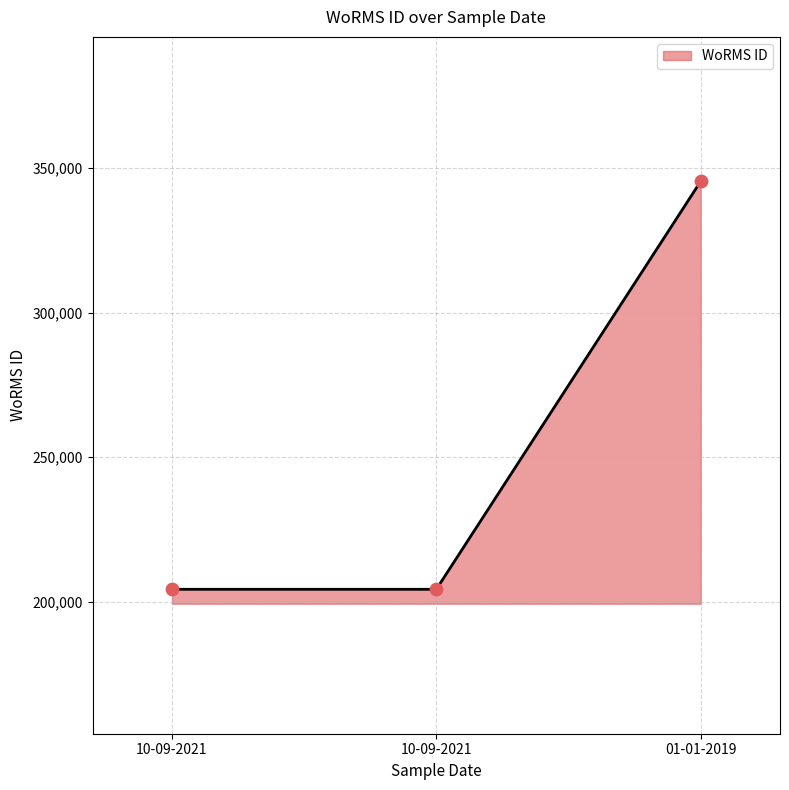

Between 01-01-2019 and 10-09-2021, which is larger?

01-01-2019